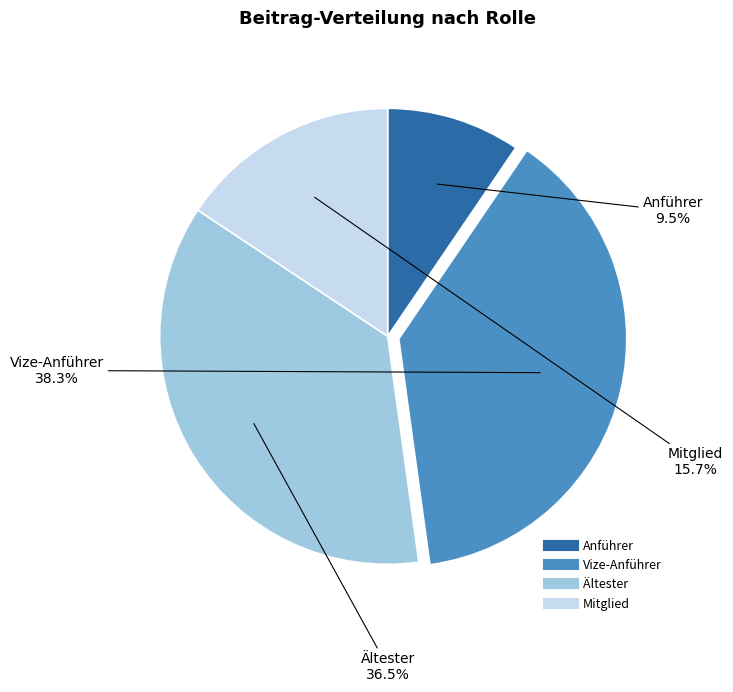

Is there a majority slice in this chart?

No